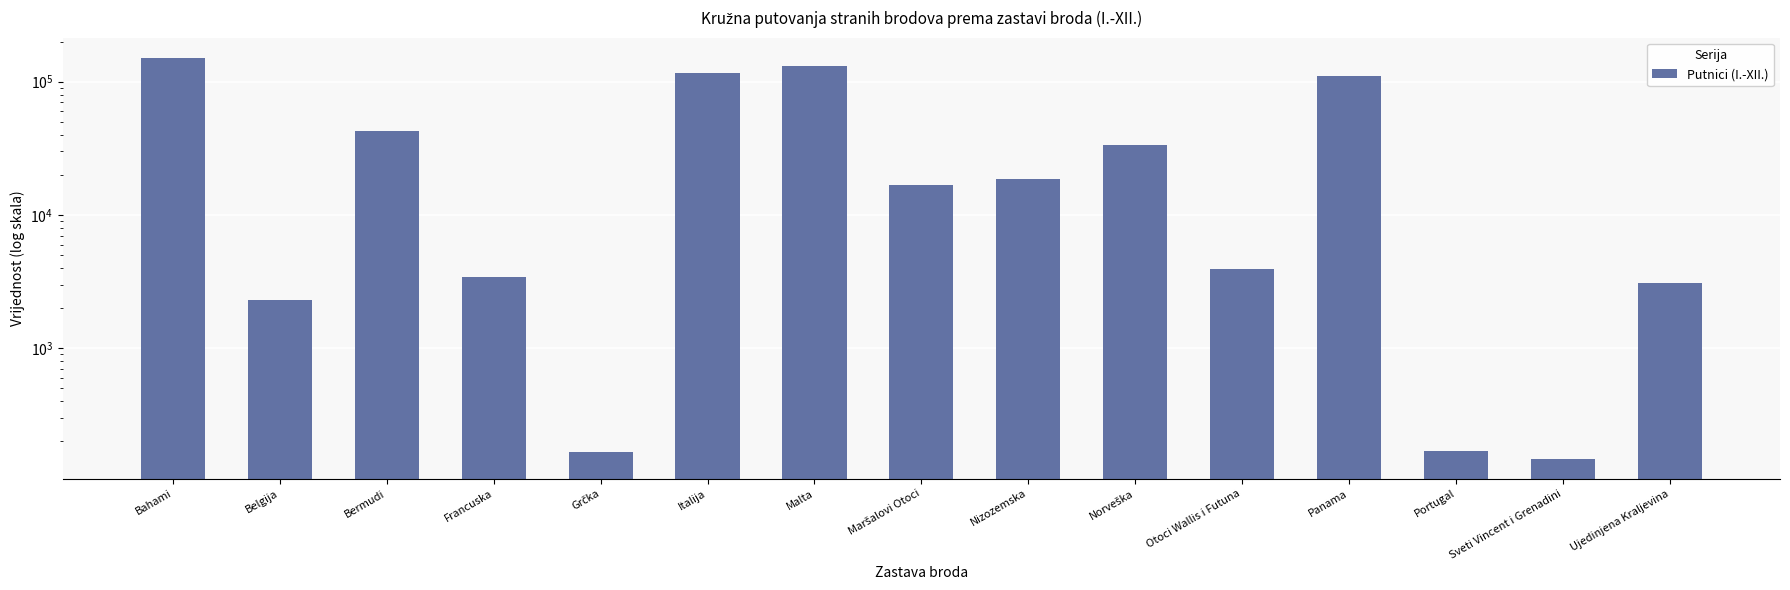

What is the label of the 11th bar from the right?

Grčka